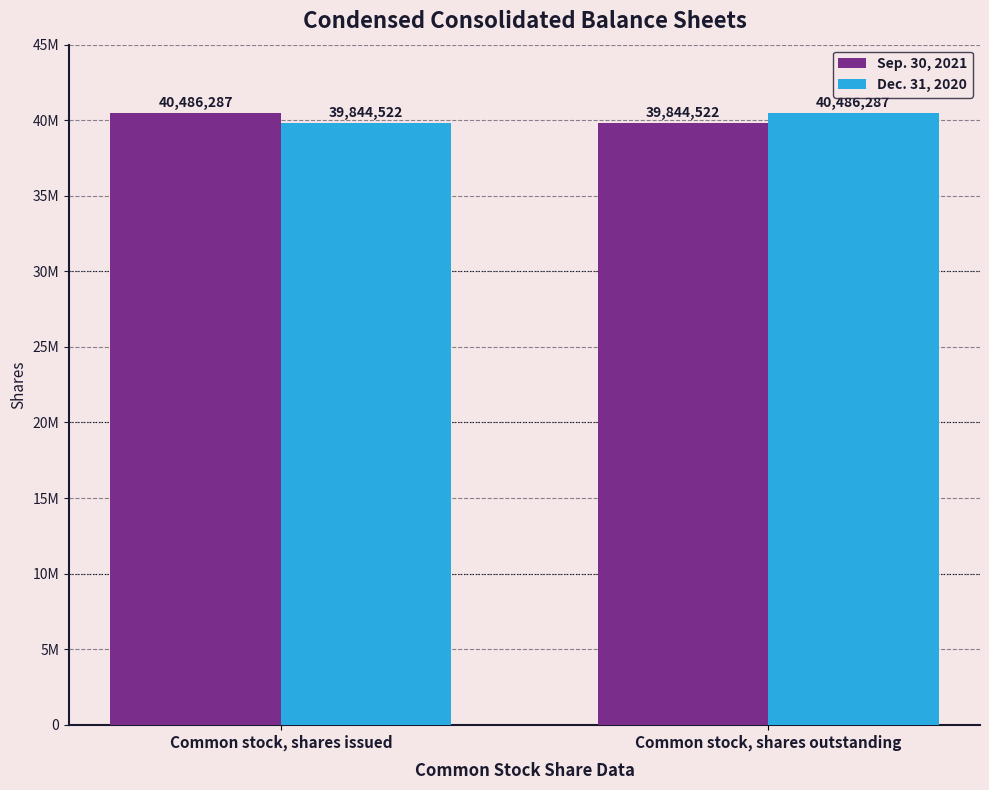

Reading left to right, transcribe all the data shown in this chart.

Sep. 30, 2021: 40486287	39844522
Dec. 31, 2020: 39844522	40486287